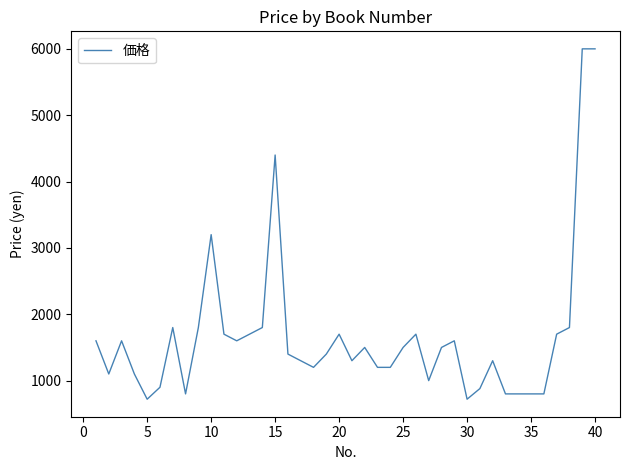

What is the greatest value displayed?

6000